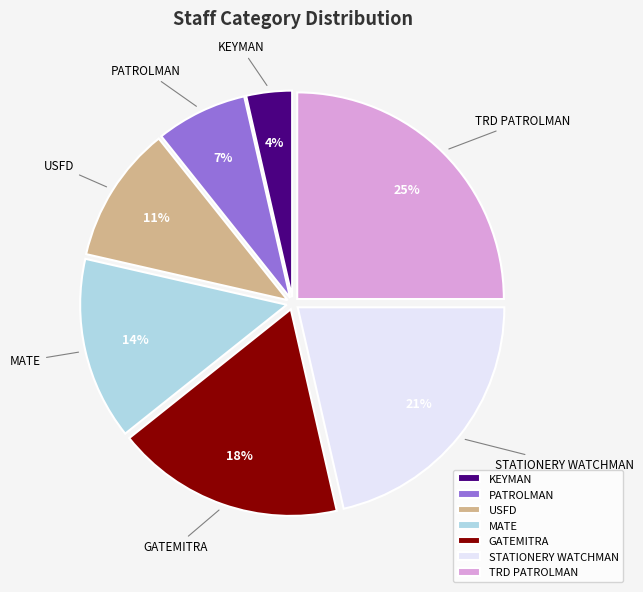

What percentage is the PATROLMAN slice, to the nearest percent?

7%